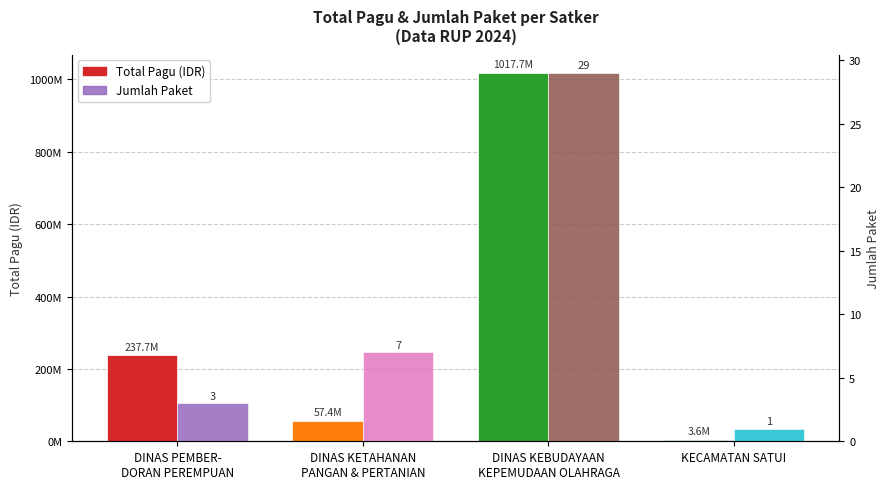

Which series has the widest spread of values?

Total Pagu (IDR)